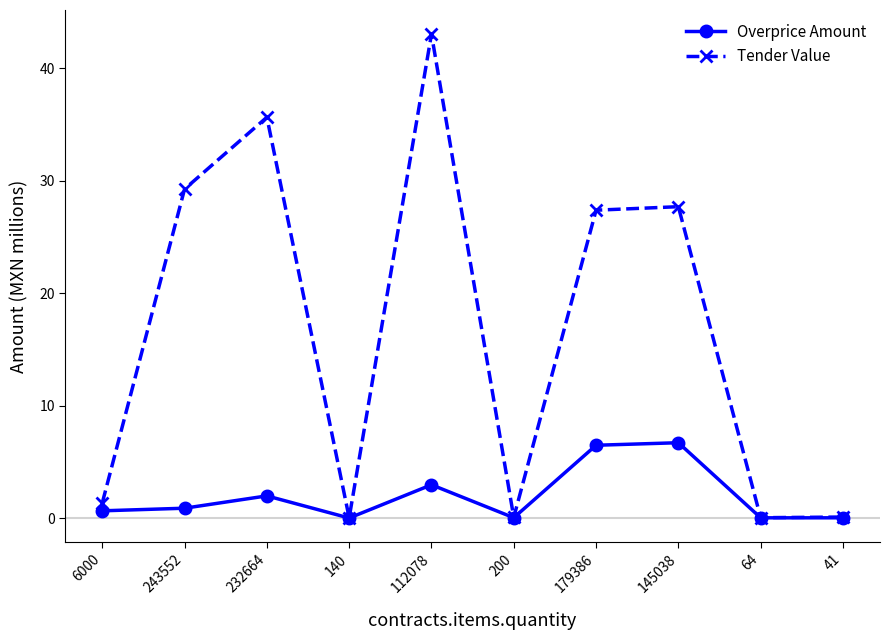

What is the label of the 7th point from the right?

140